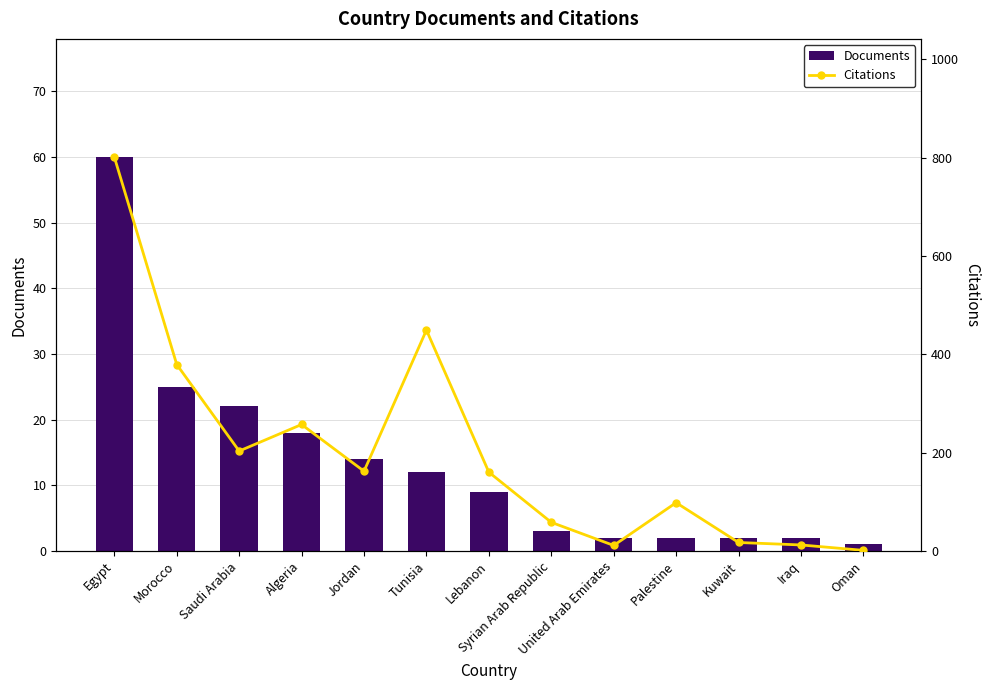

What is the label of the 7th bar from the right?

Lebanon